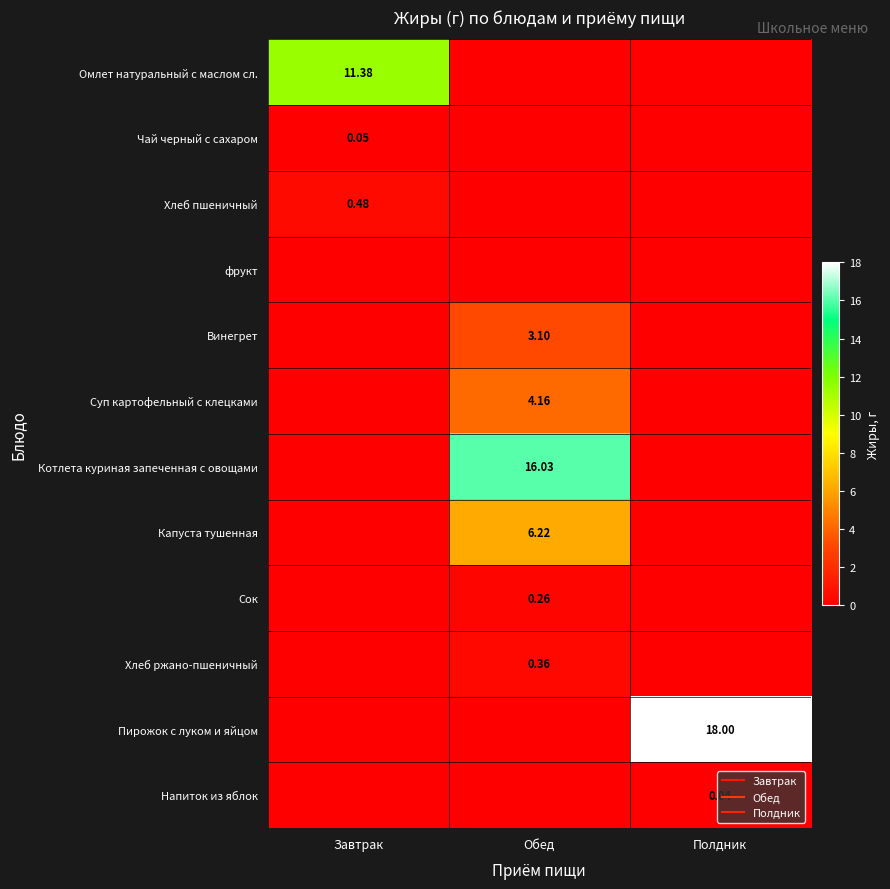

Rank the categories by Чай черный с сахаром value from highest to lowest.

Завтрак, Обед, Полдник